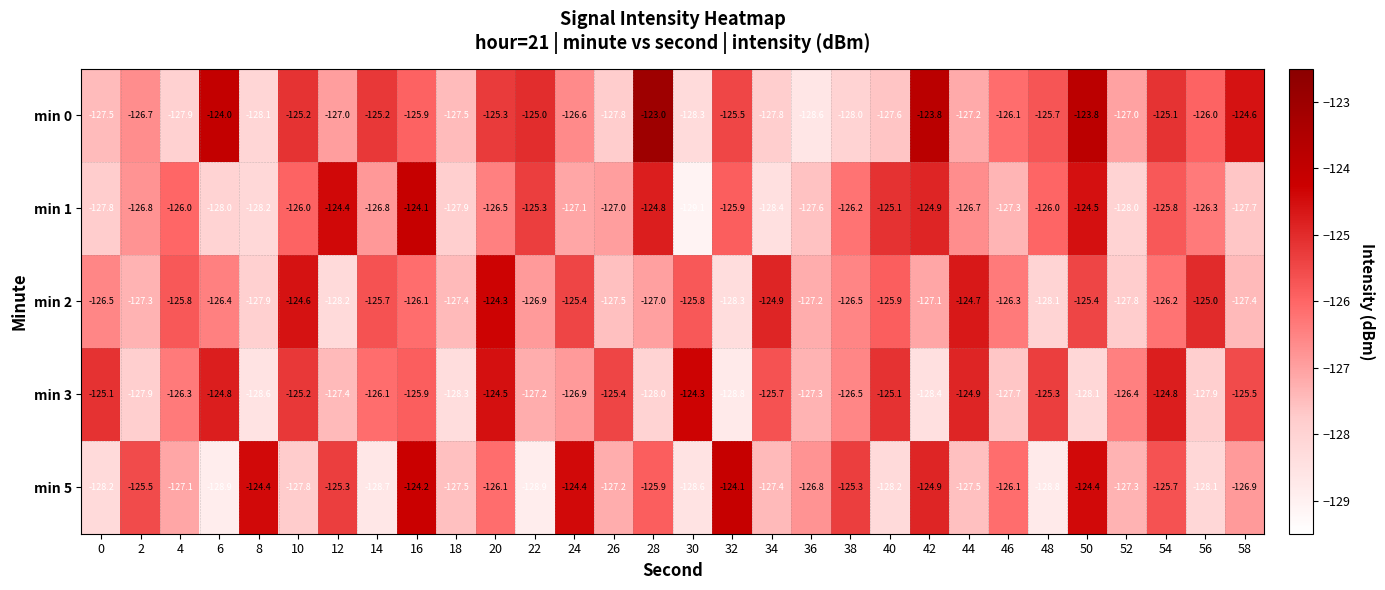

What is the approximate value of min 0 at 52?

-127.0